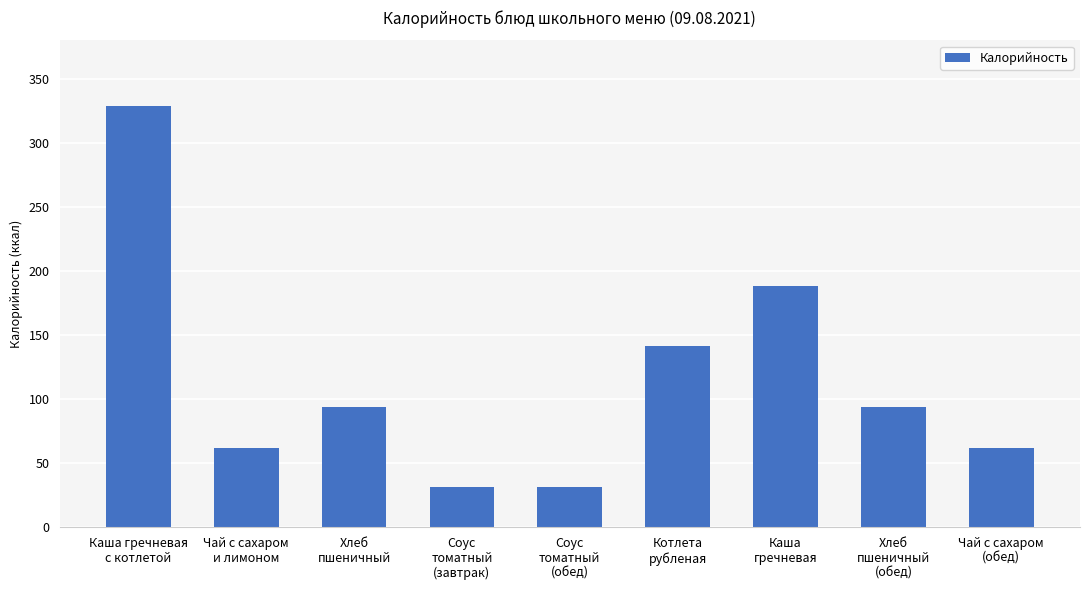

What is the value of the 6th bar from the left?

141